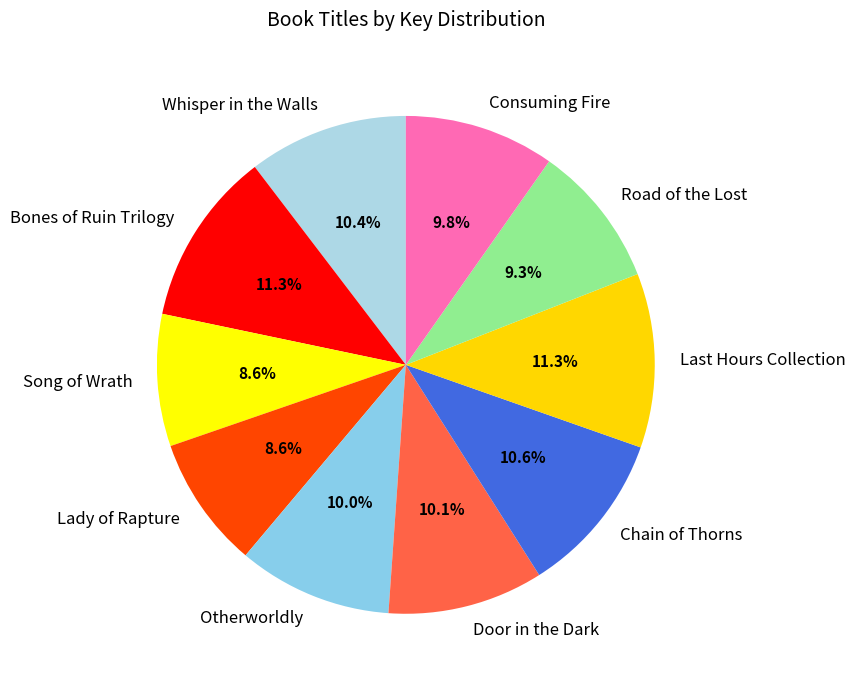

Is the sum of Chain of Thorns and Road of the Lost greater than half?

No